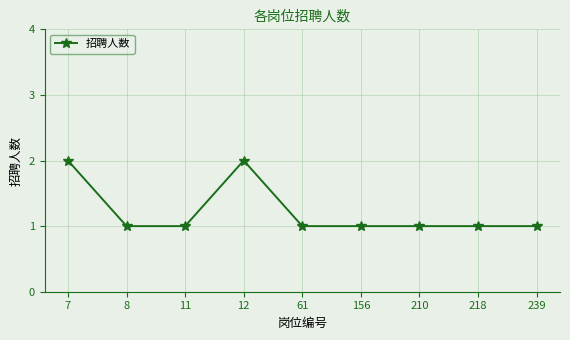

What is the sum of the values at 239 and 8?

2